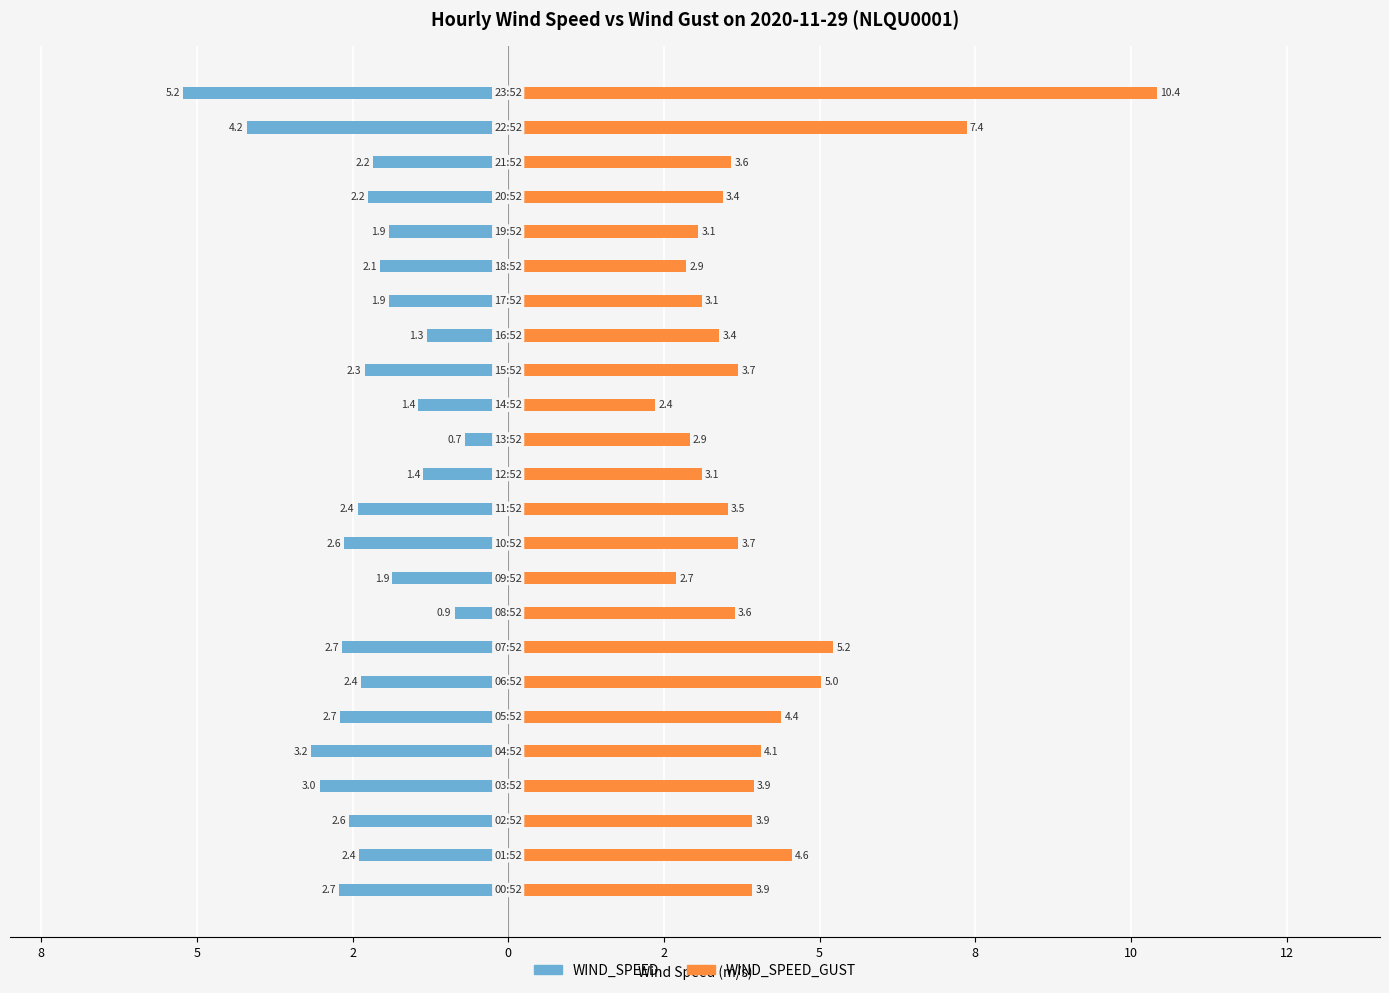

List the series in order of their peak value, lowest first.

WIND_SPEED, WIND_SPEED_GUST